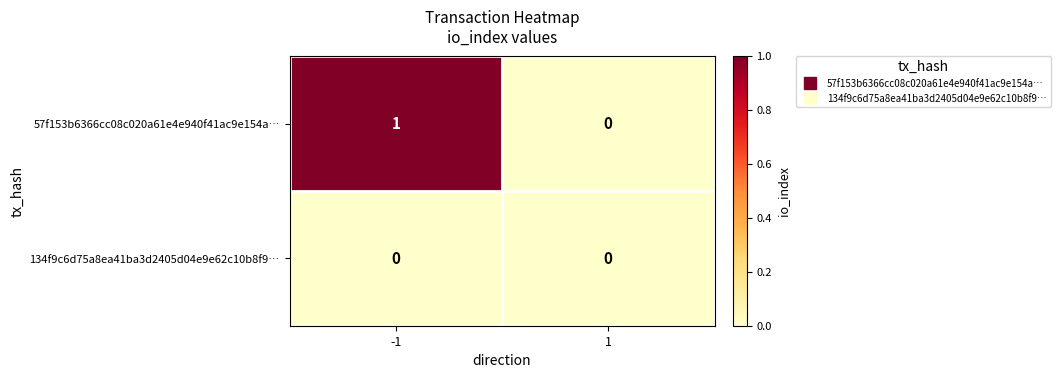

Which label corresponds to the largest value in the chart?

-1